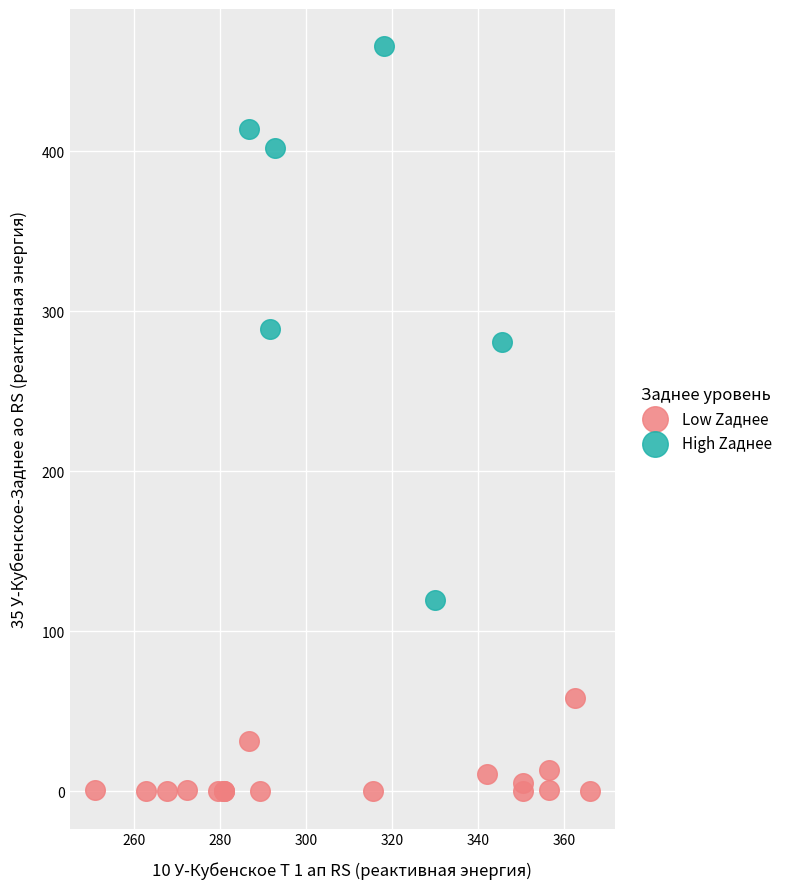

Which series contains the lowest Y value?

Low Zaднee